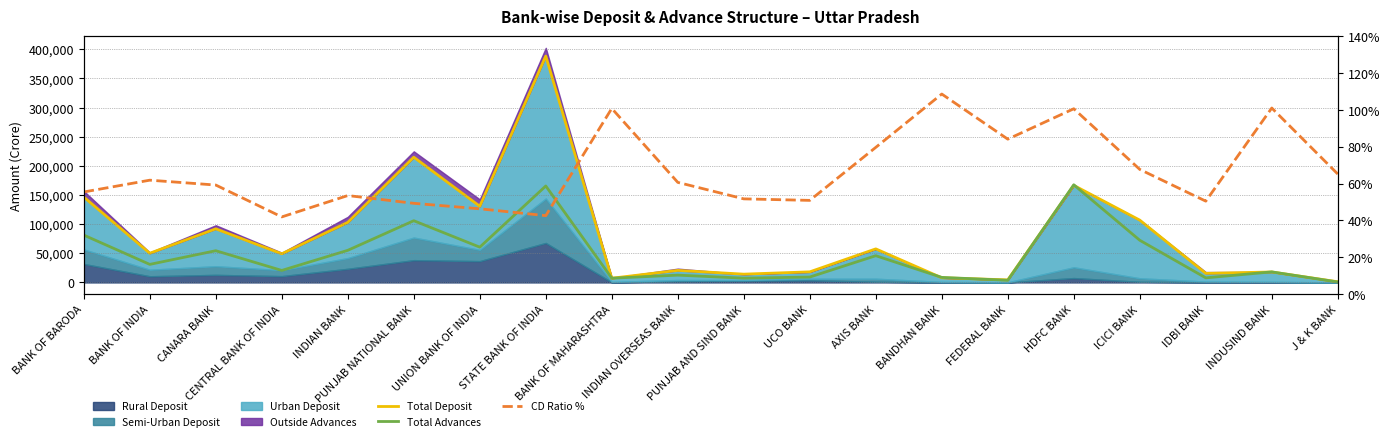

Reading right to left, what are all the values shown in this chart?

Total Deposit: J & K BANK=1188.0	INDUSIND BANK=17969.3	IDBI BANK=15620.3	ICICI BANK=106930.0	HDFC BANK=166574.8	FEDERAL BANK=4438.6	BANDHAN BANK=7995.1	AXIS BANK=57617.1	UCO BANK=18213.6	PUNJAB AND SIND BANK=14249.0	INDIAN OVERSEAS BANK=20702.4	BANK OF MAHARASHTRA=7261.4	STATE BANK OF INDIA=388415.9	UNION BANK OF INDIA=130726.5	PUNJAB NATIONAL BANK=214880.2	INDIAN BANK=103048.3	CENTRAL BANK OF INDIA=49175.2	CANARA BANK=91992.2	BANK OF INDIA=50134.5	BANK OF BARODA=146540.0
Total Advances: J & K BANK=774.3	INDUSIND BANK=18148.7	IDBI BANK=7883.5	ICICI BANK=72385.3	HDFC BANK=167567.4	FEDERAL BANK=3733.4	BANDHAN BANK=8680.8	AXIS BANK=45894.3	UCO BANK=9268.0	PUNJAB AND SIND BANK=7367.7	INDIAN OVERSEAS BANK=12558.5	BANK OF MAHARASHTRA=7318.0	STATE BANK OF INDIA=165500.0	UNION BANK OF INDIA=60550.0	PUNJAB NATIONAL BANK=105940.7	INDIAN BANK=55144.4	CENTRAL BANK OF INDIA=20616.2	CANARA BANK=54464.9	BANK OF INDIA=31008.0	BANK OF BARODA=81252.6
CD Ratio %: J & K BANK=65.2	INDUSIND BANK=101.0	IDBI BANK=50.5	ICICI BANK=67.7	HDFC BANK=100.6	FEDERAL BANK=84.1	BANDHAN BANK=108.6	AXIS BANK=79.7	UCO BANK=50.9	PUNJAB AND SIND BANK=51.7	INDIAN OVERSEAS BANK=60.7	BANK OF MAHARASHTRA=100.8	STATE BANK OF INDIA=42.6	UNION BANK OF INDIA=46.3	PUNJAB NATIONAL BANK=49.3	INDIAN BANK=53.5	CENTRAL BANK OF INDIA=41.9	CANARA BANK=59.2	BANK OF INDIA=61.9	BANK OF BARODA=55.5